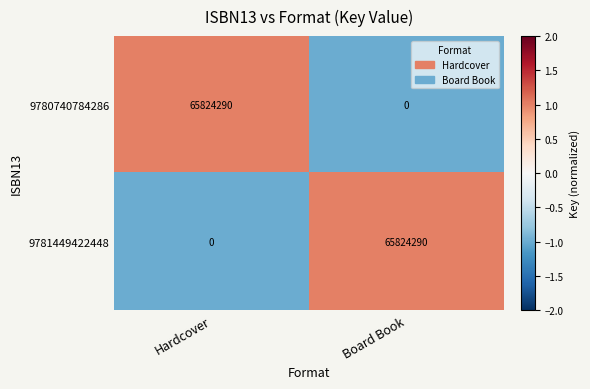

Rank the categories by 9780740784286 value from lowest to highest.

Board Book, Hardcover